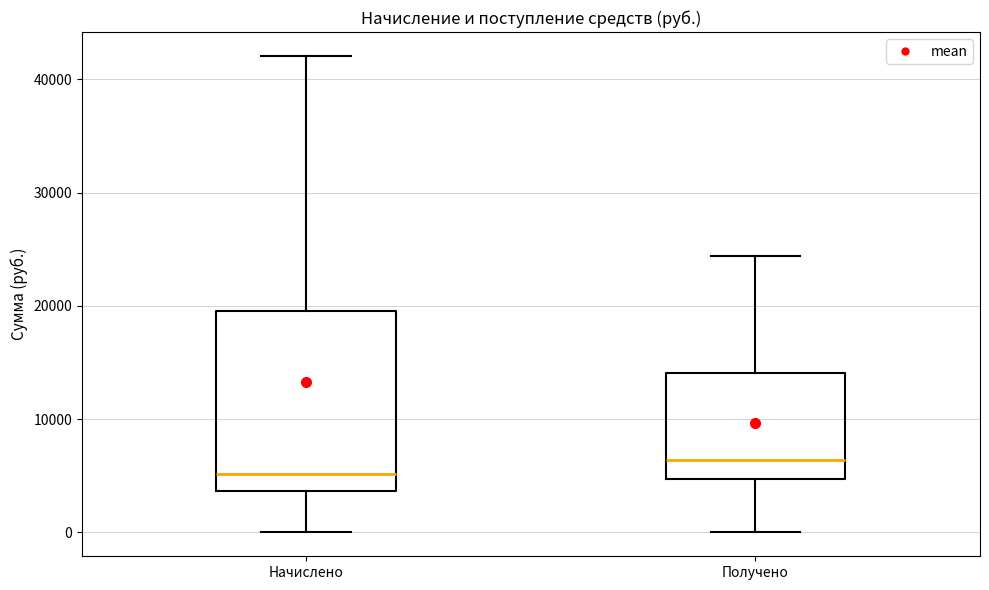

Which box is the tallest, from its lower edge to its upper edge?

Начислено